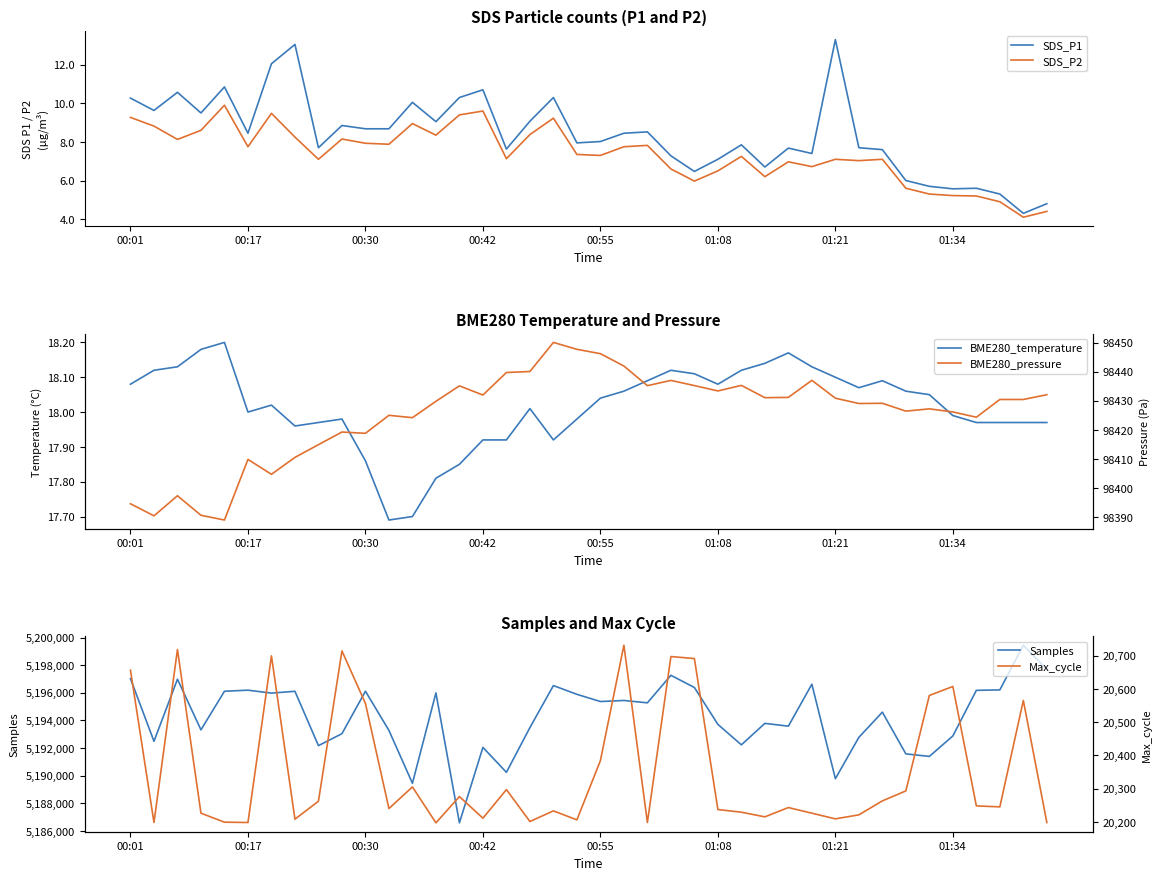

True or false: SDS_P2 has a value of 4.2 at 01:21.

False